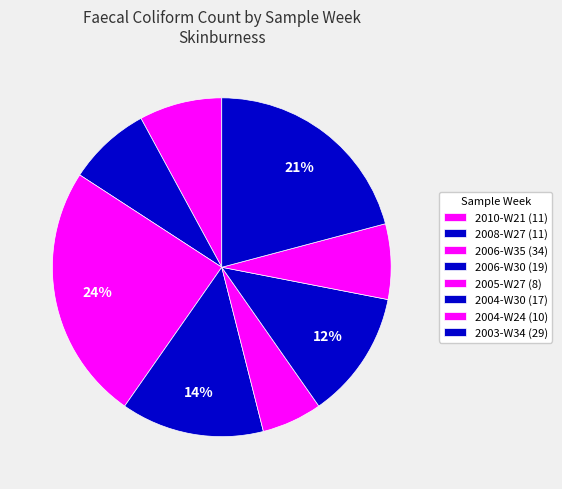

Rank the categories by value from highest to lowest.

2006-W35, 2003-W34, 2006-W30, 2004-W30, 2010-W21, 2008-W27, 2004-W24, 2005-W27